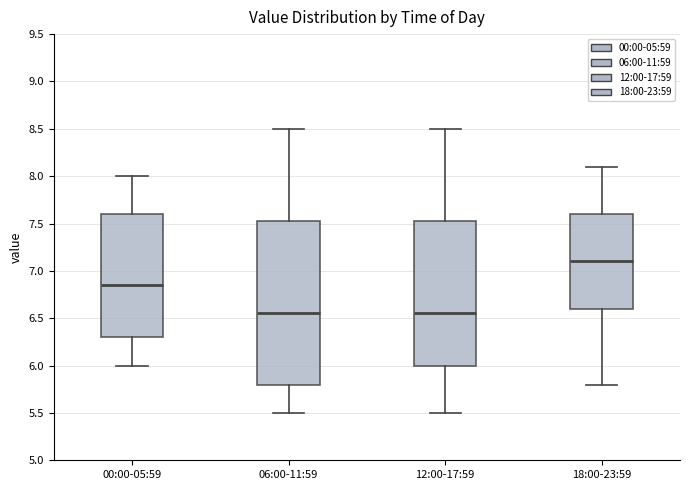

Which box is the tallest, from its lower edge to its upper edge?

06:00-11:59